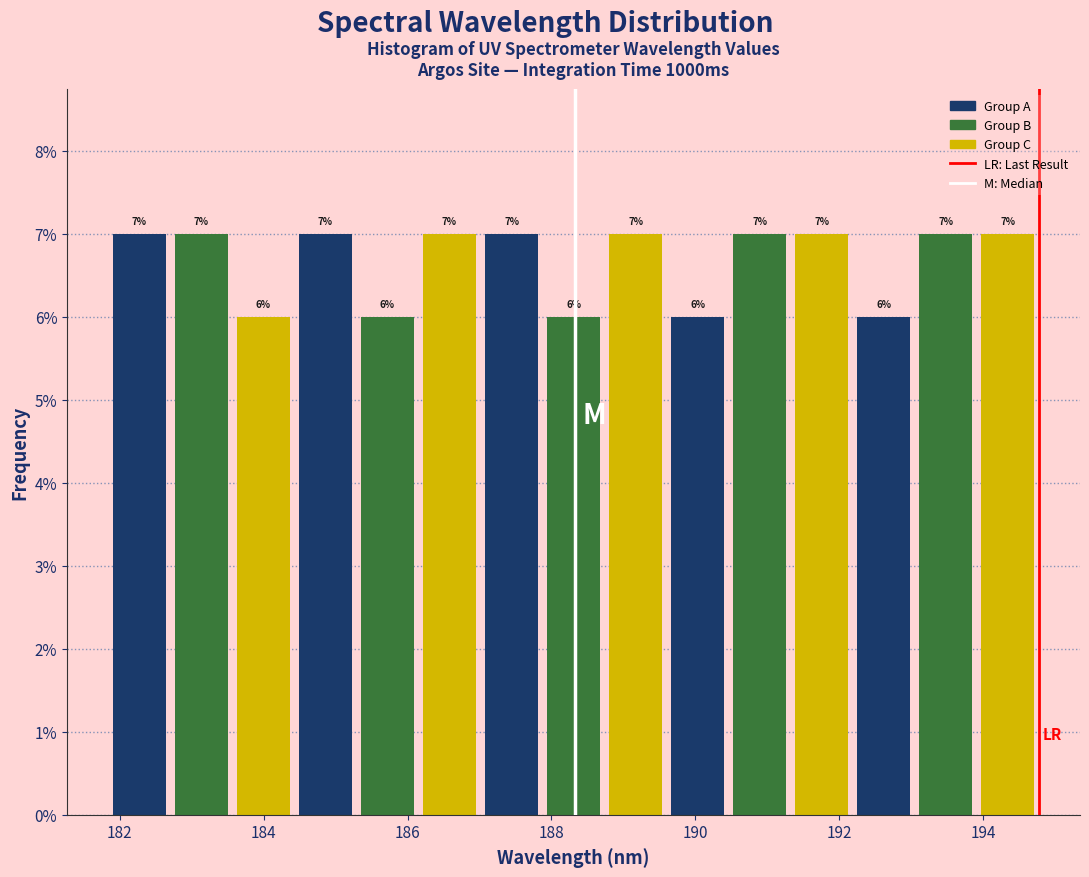

Reading left to right, list every bar in this chart as the range it spans on the x-axis followed by its height. The bar edges are not printed on the chart, so give them approximately, as read against the axis.

181.8 to 182.8: 7
182.8 to 183.6: 7
183.6 to 184.4: 6
184.4 to 185.2: 7
185.2 to 186.2: 6
186.2 to 187.0: 7
187.0 to 187.8: 7
187.8 to 188.8: 6
188.8 to 189.6: 7
189.6 to 190.4: 6
190.4 to 191.4: 7
191.4 to 192.2: 7
192.2 to 193.0: 6
193.0 to 194.0: 7
194.0 to 194.8: 7